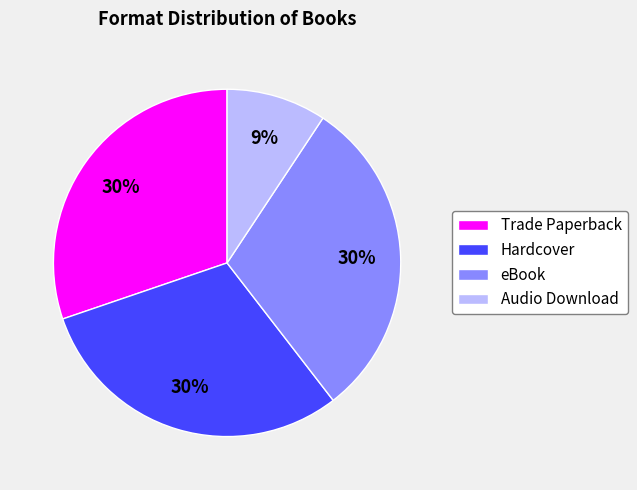

To the nearest percent, what is the average slice percentage?

25%